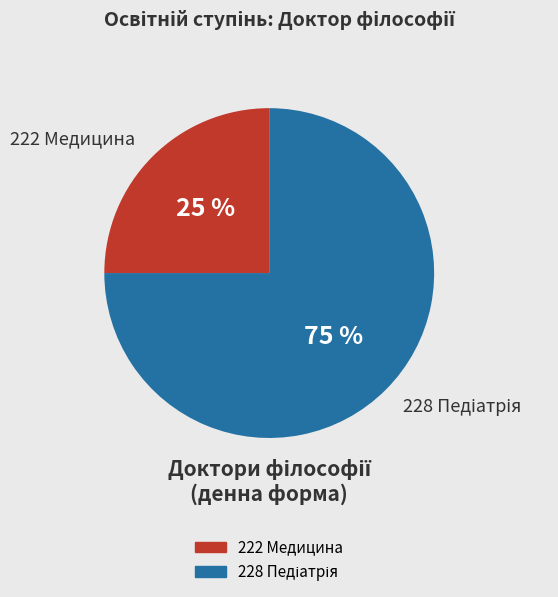

Is 222 Медицина the majority of the pie?

No